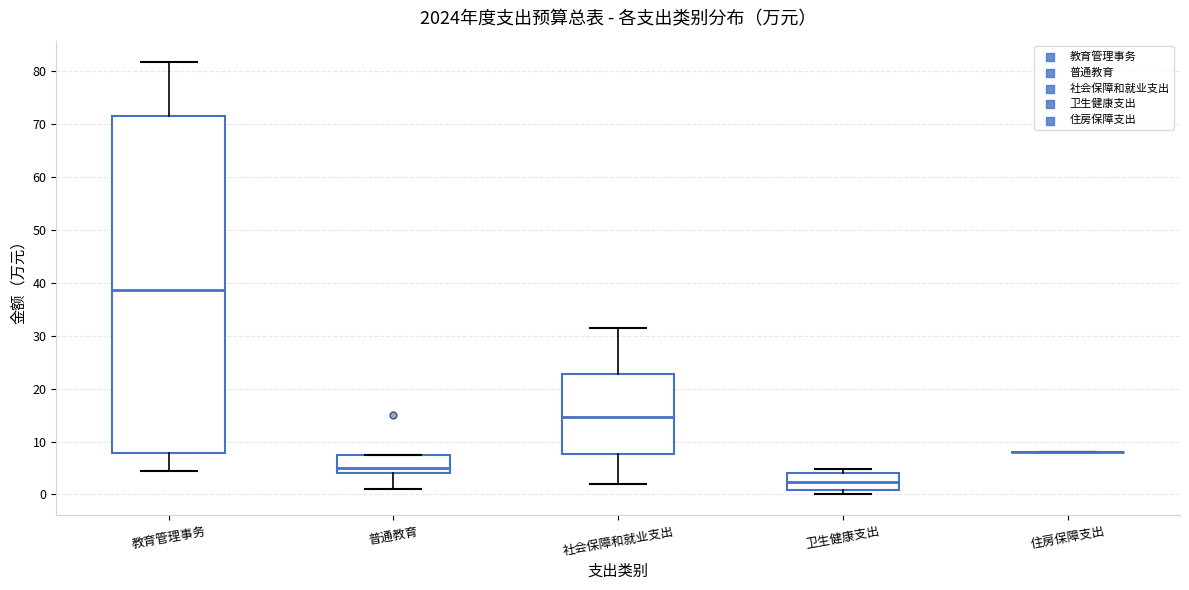

Reading left to right, read every box against the y-axis: the position of its median line, the range the box covers, and the ends of its whiskers. The values are not printed on the chart, so give them approximately, as read against the axis.

教育管理事务: median 39, box 8 to 72, whiskers 5 to 82
普通教育: median 5, box 4 to 8, whiskers 1 to 8
社会保障和就业支出: median 15, box 8 to 23, whiskers 2 to 31
卫生健康支出: median 2, box 1 to 4, whiskers 0 to 5
住房保障支出: box collapsed to a line at 8, whiskers 8 to 8